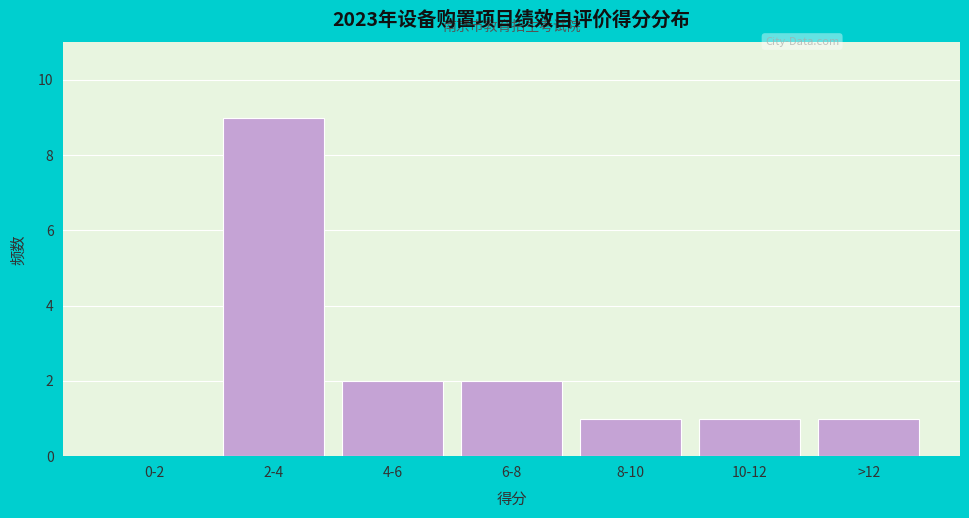

Reading left to right, extract all data points from this chart.

0-2=0	2-4=9	4-6=2	6-8=2	8-10=1	10-12=1	>12=1